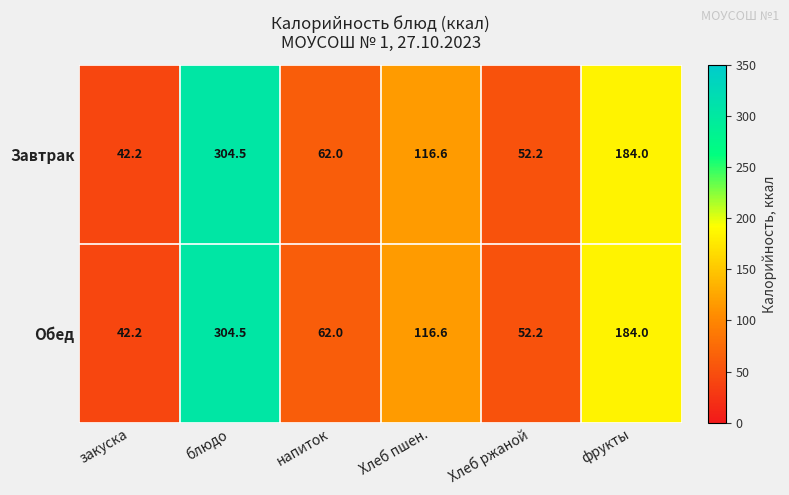

True or false: Завтрак has a value of 52.2 at Хлеб ржаной.

True